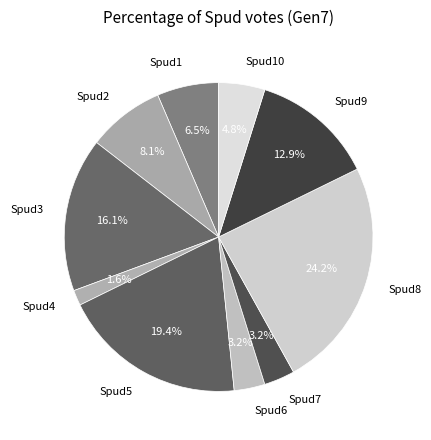

What percentage is the Spud8 slice, to the nearest percent?

24%